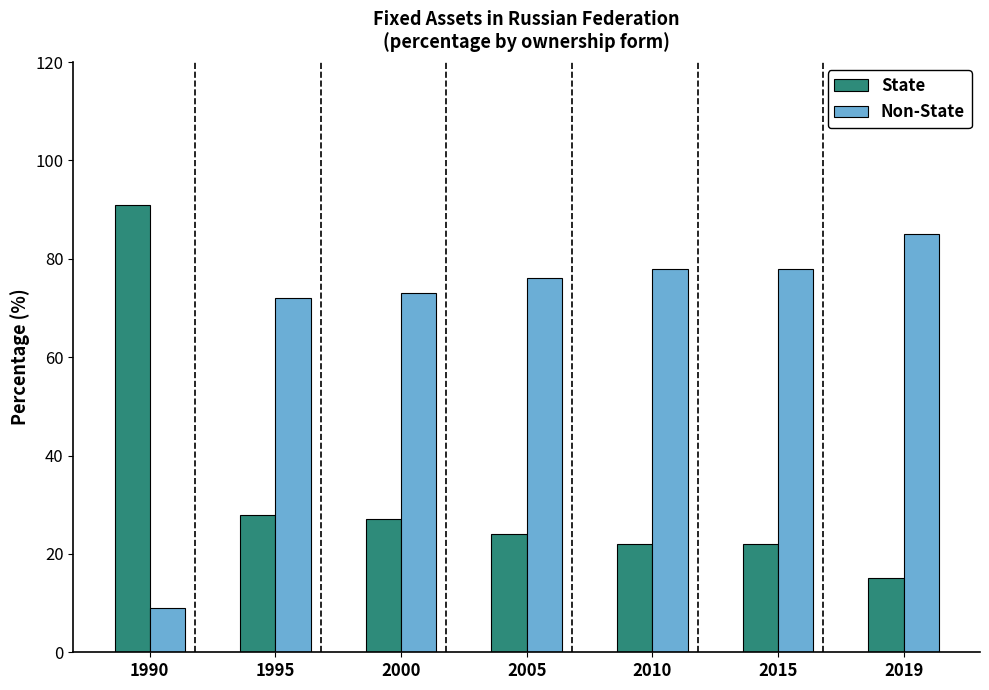

The value of Non-State at 2010 is 29. True or false?

False